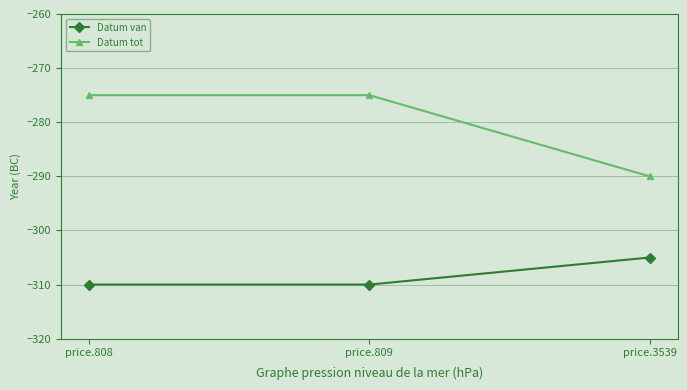

What is the value of the Datum van point at the 3rd from the left?

-305